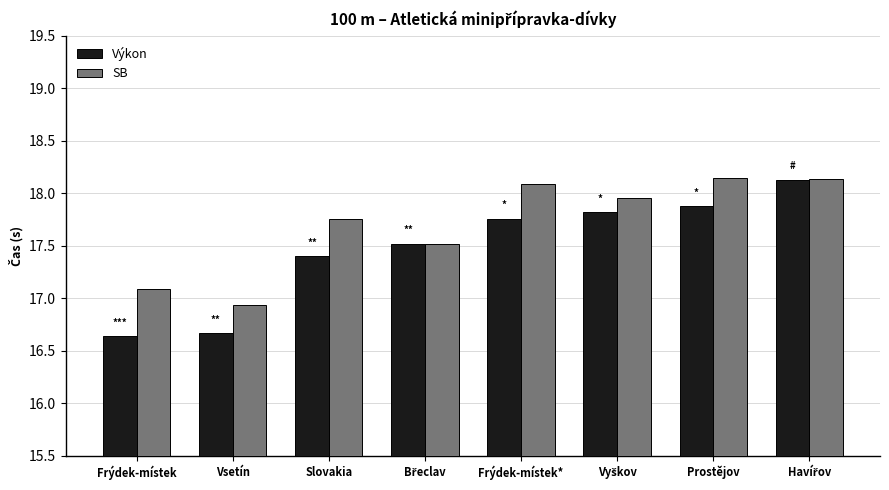

Which series has the widest spread of values?

Výkon